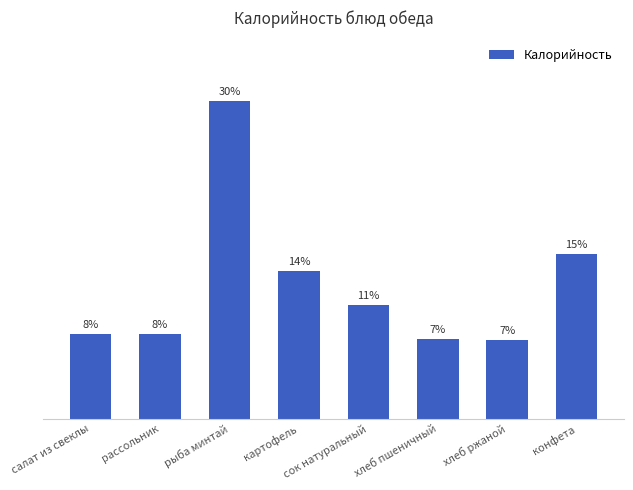

The value at сок натуральный is 215.8. True or false?

False